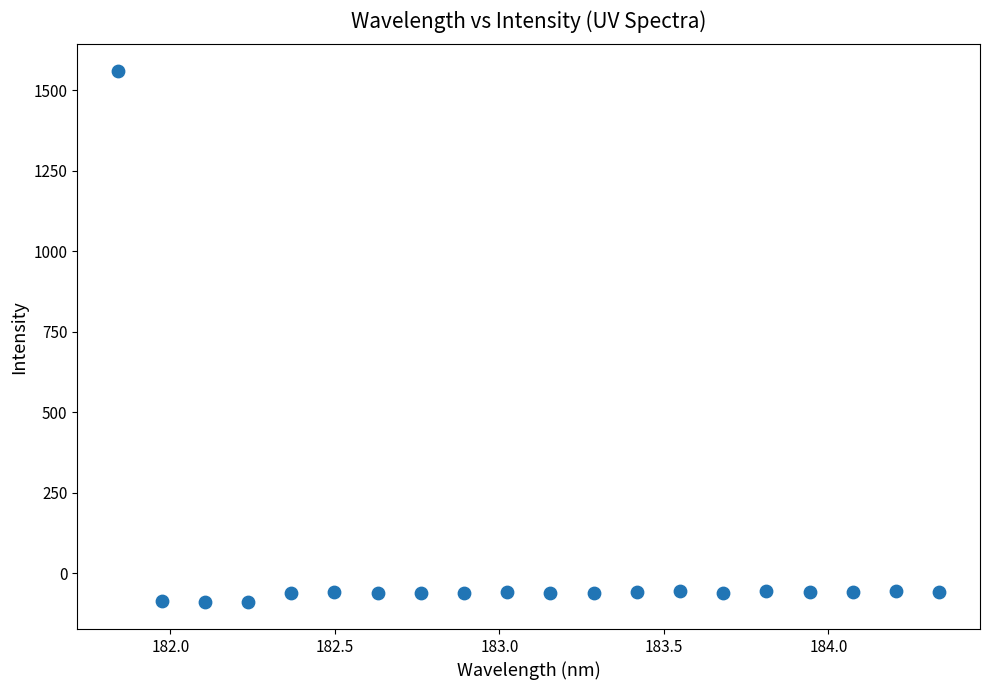

What is the range of X values (max minus min)?

2.5